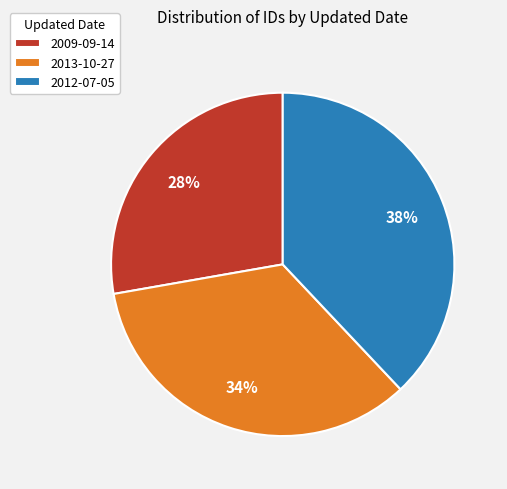

Rank the categories by value from highest to lowest.

2012-07-05, 2013-10-27, 2009-09-14